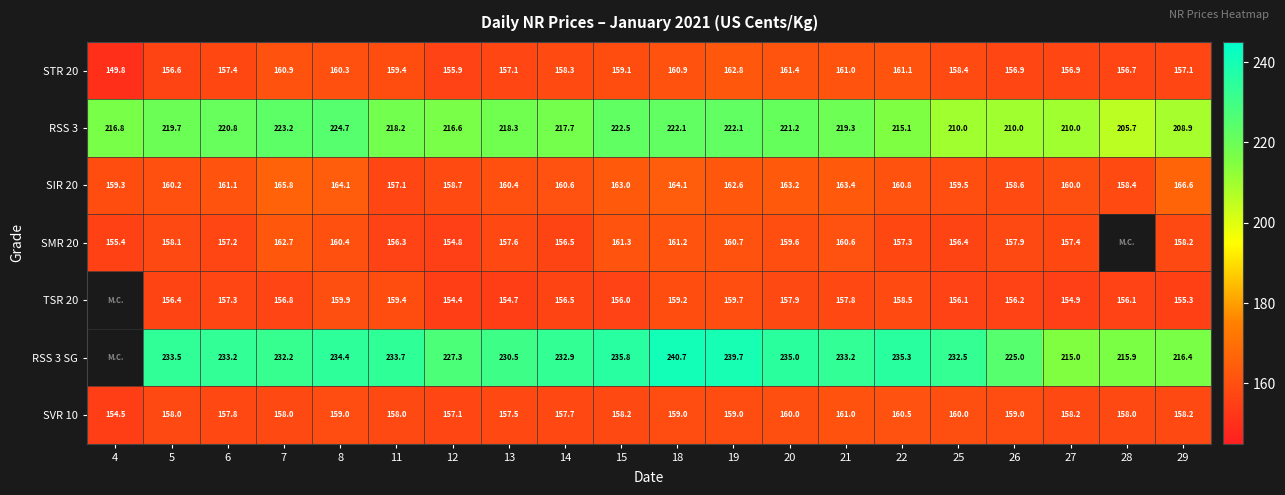

What is the sum of the SIR 20 values at 26 and 21?

322.0